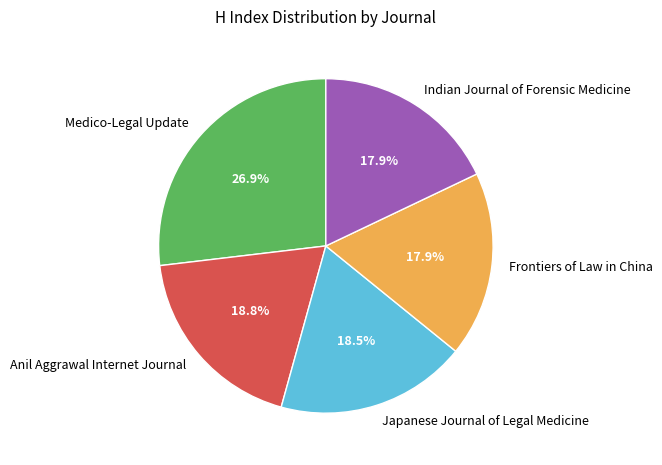

To the nearest percent, what percentage of the pie is Indian Journal of Forensic Medicine?

18%